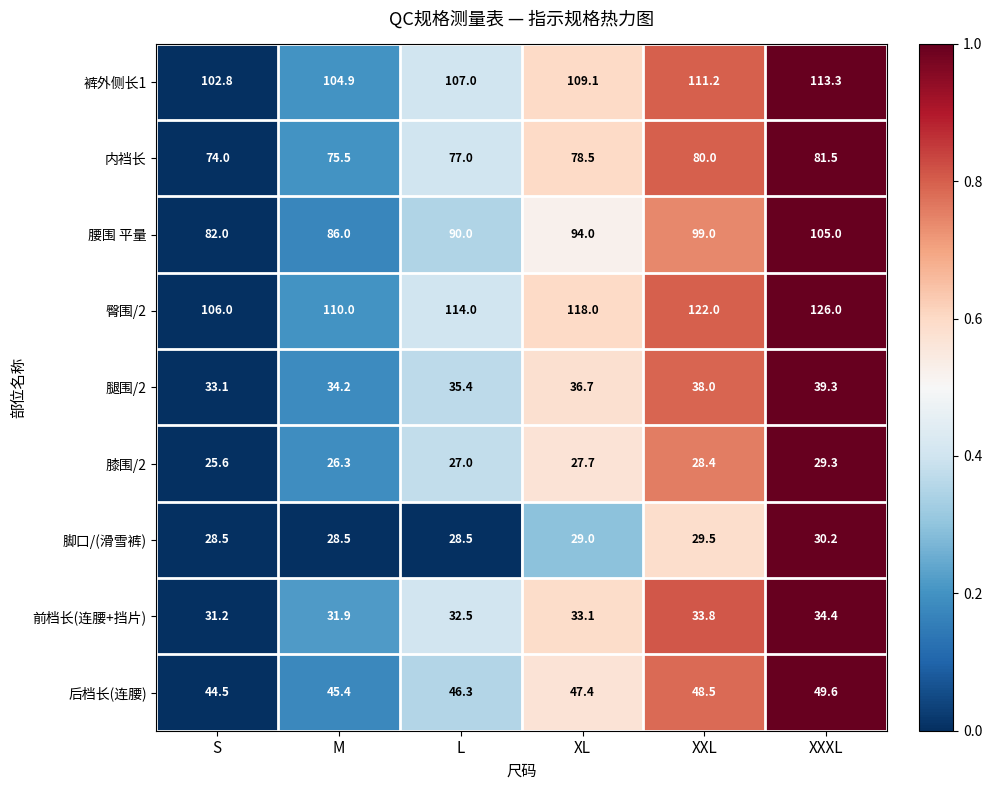

Is it true that 臀围/2 equals 126.0 at XXXL?

True